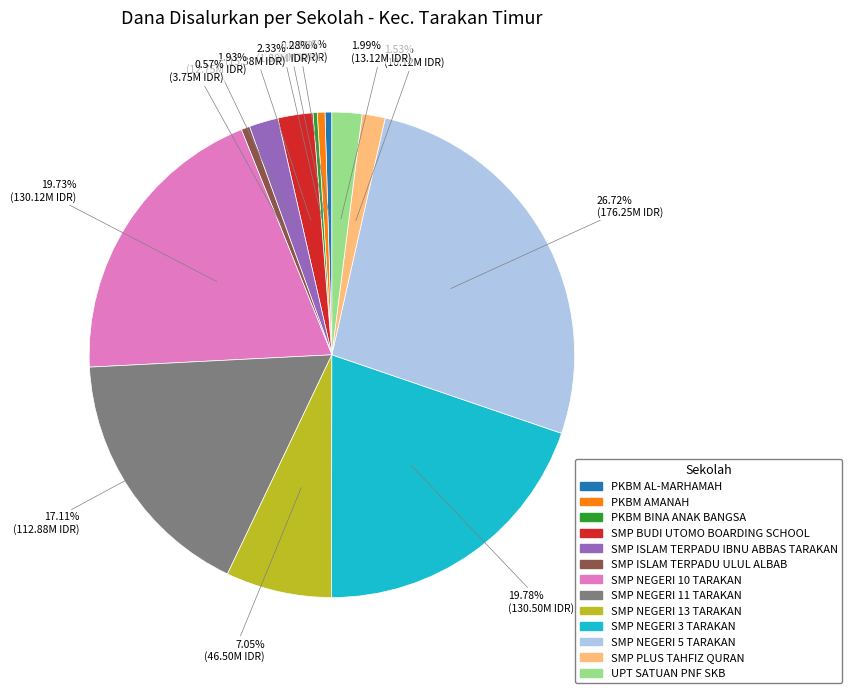

Approximately how many times larger is the value at SMP NEGERI 5 TARAKAN compared to SMP ISLAM TERPADU ULUL ALBAB?

47.0